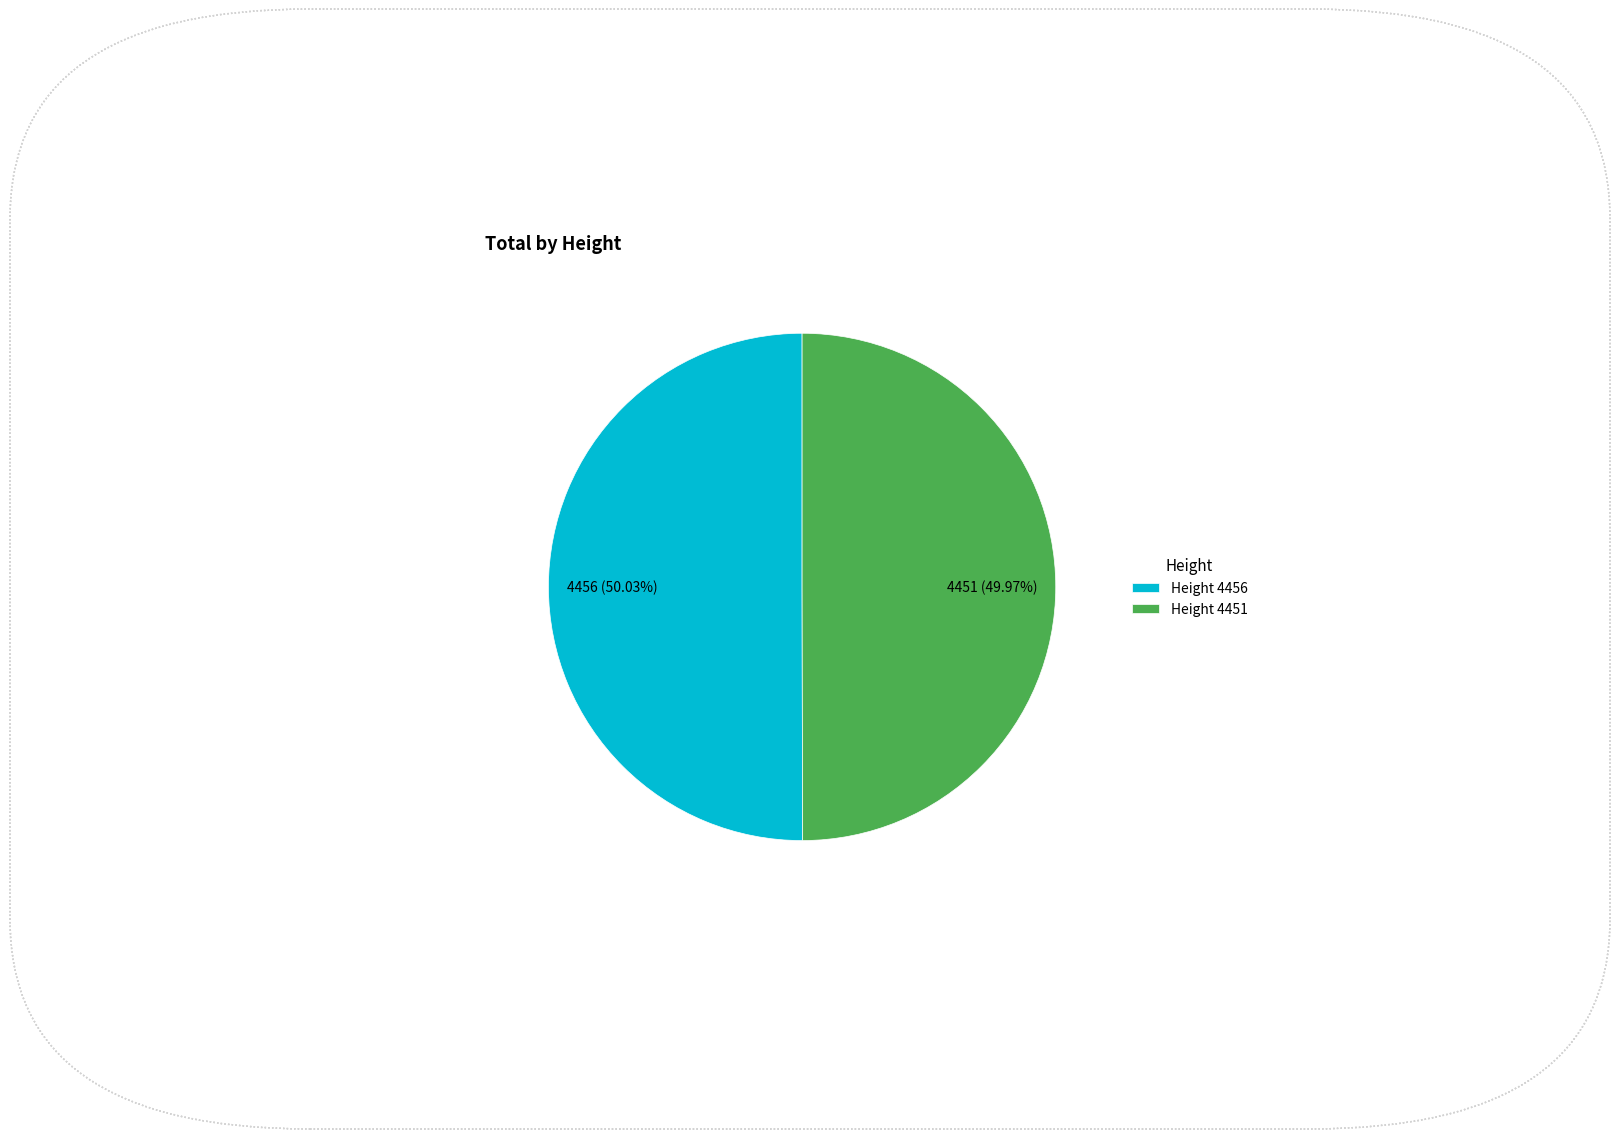

Is there any slice that represents more than half of the pie?

Yes